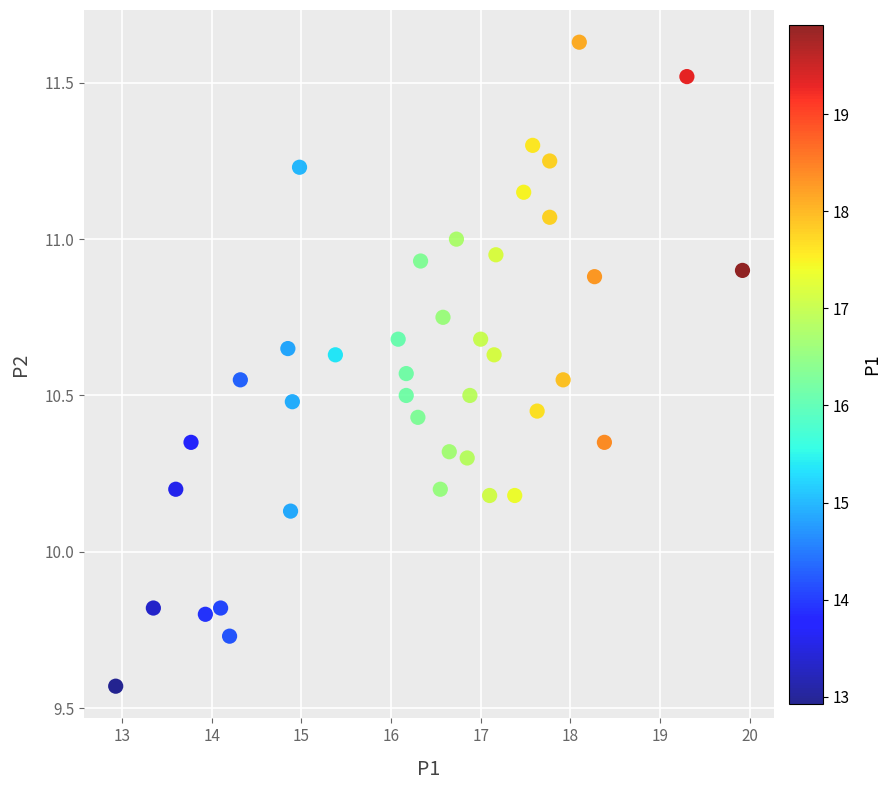

What is the range of Y values (max minus min)?

2.1